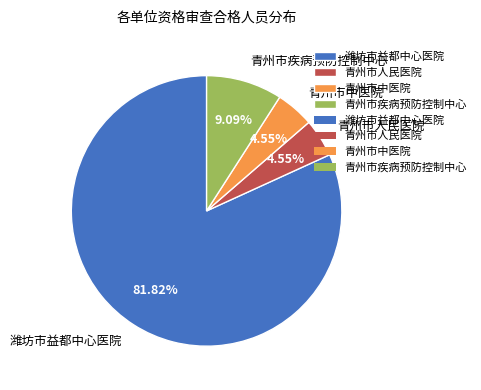

What is the largest slice in the pie chart?

潍坊市益都中心医院